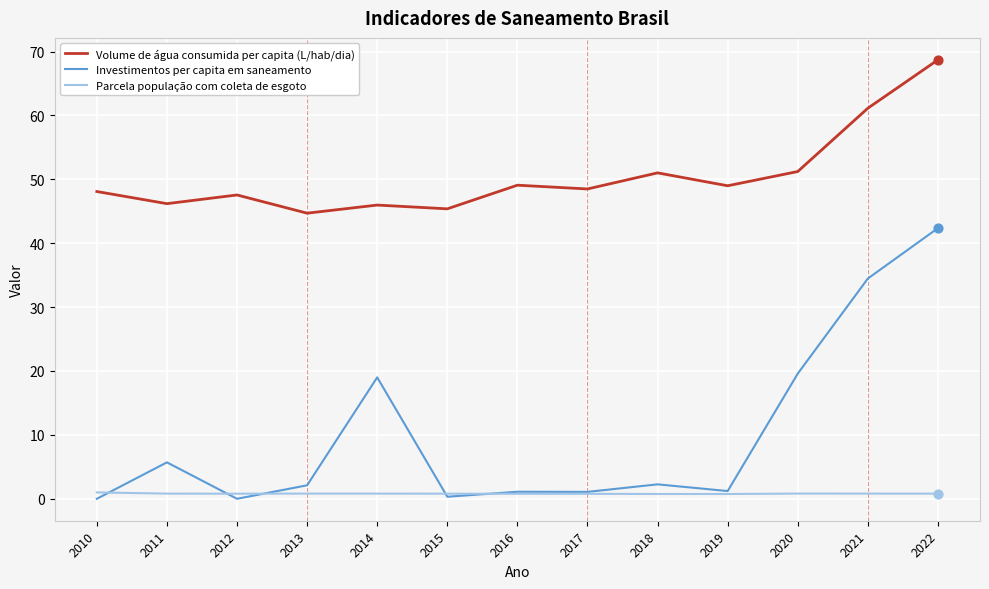

Which series has the largest range (max minus min)?

Investimentos per capita em saneamento